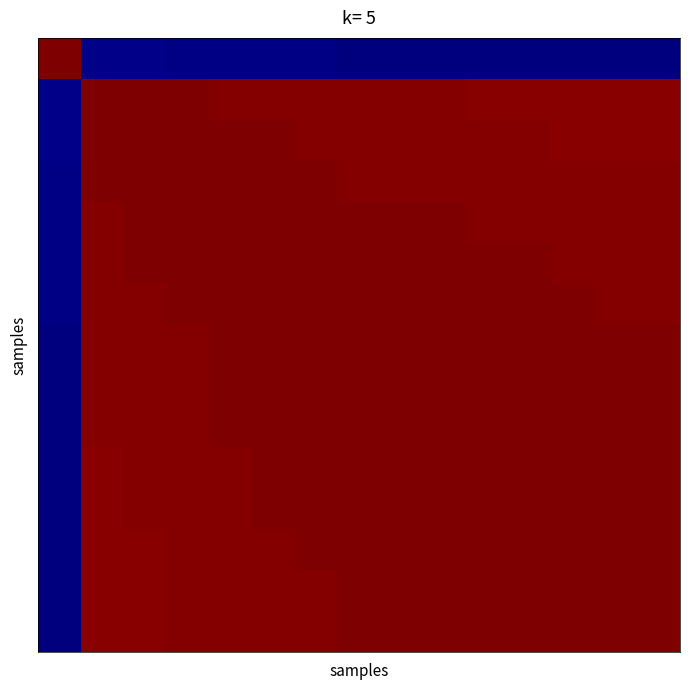

How many distinct data groups are displayed?

15